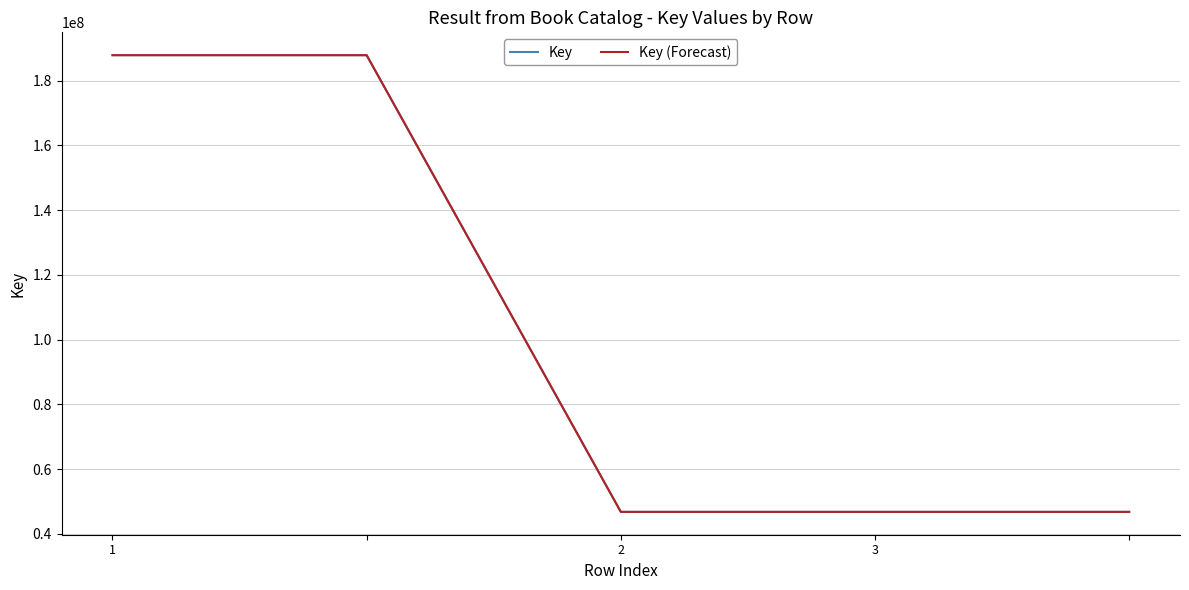

Which series has the largest range (max minus min)?

Key